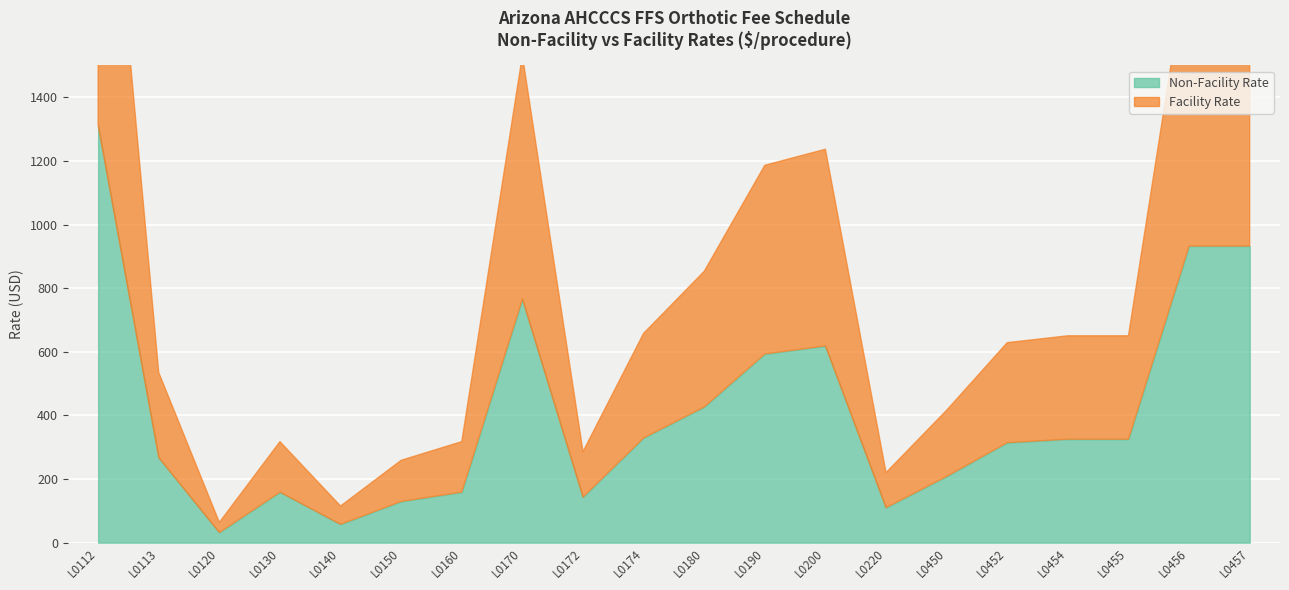

What is the difference between the second highest and minimum values in the Facility Rate series?

900.5